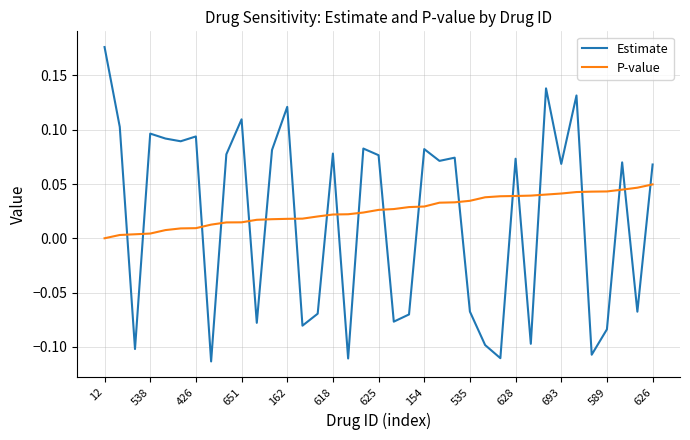

Rank the series by their maximum value, from highest to lowest.

Estimate, P-value